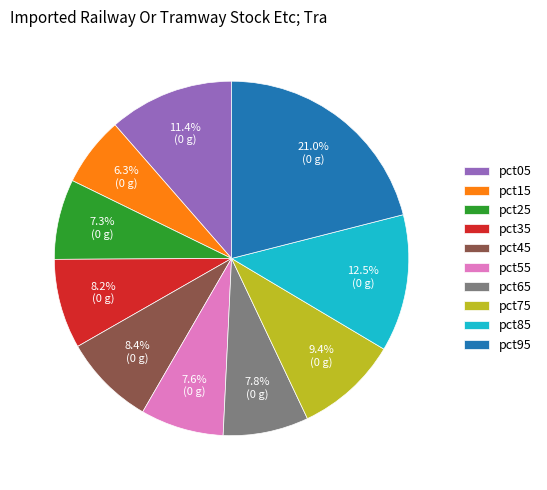

Which slice is the largest?

pct95